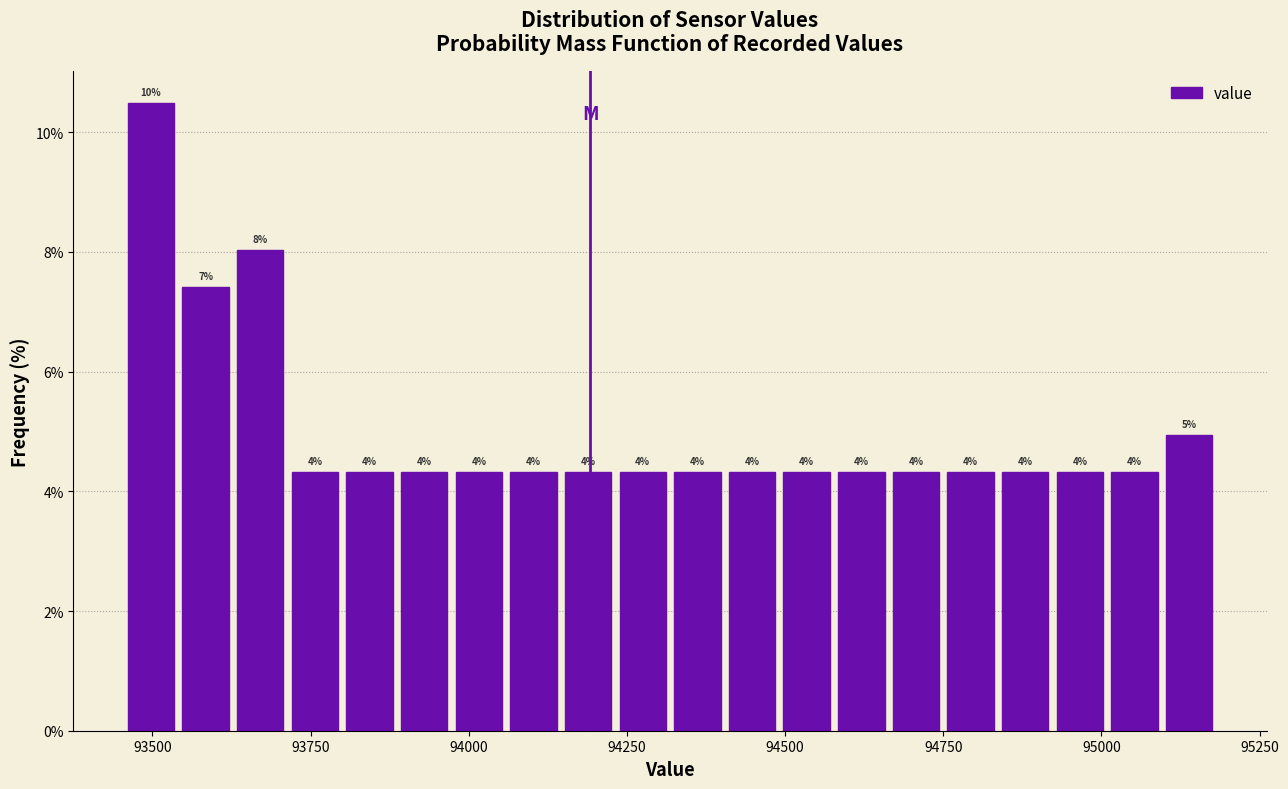

Around what value on the x-axis is the tallest bar? Give the approximate position of its centre, as read against the axis.

93500